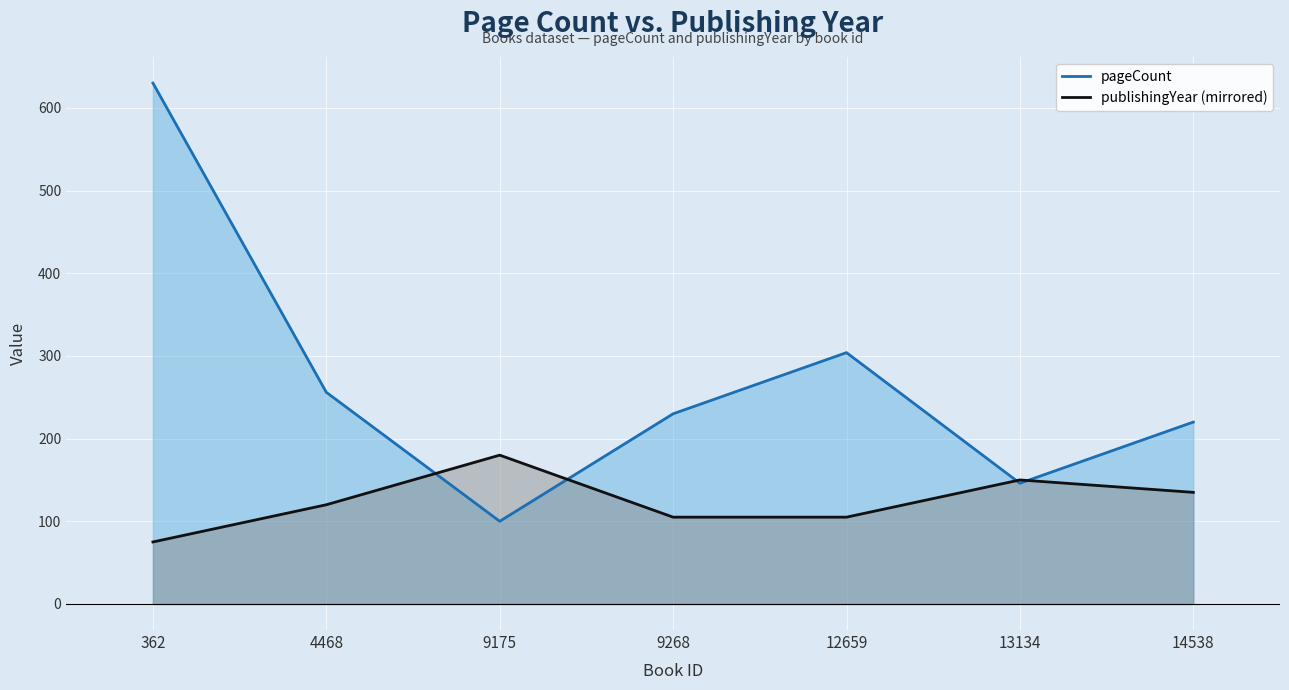

What is the sum of all publishingYear (mirrored) values?

870